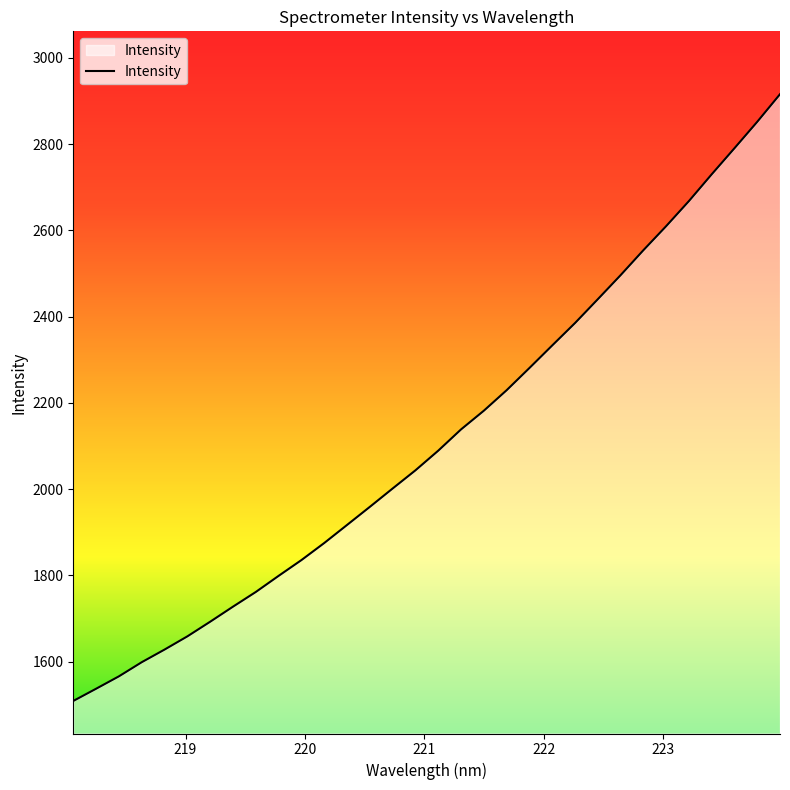

What is the maximum value shown in the chart?

2915.6